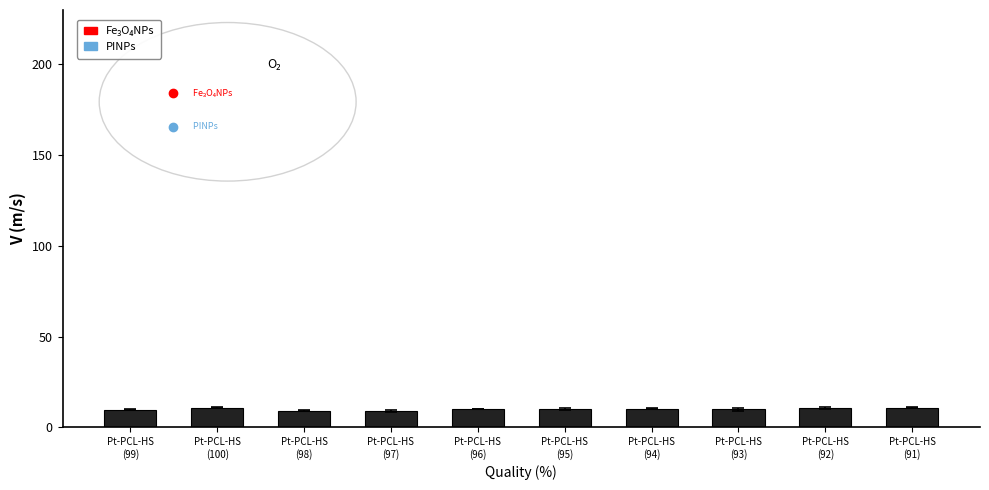

What is the value of the 8th bar from the left?

9.8